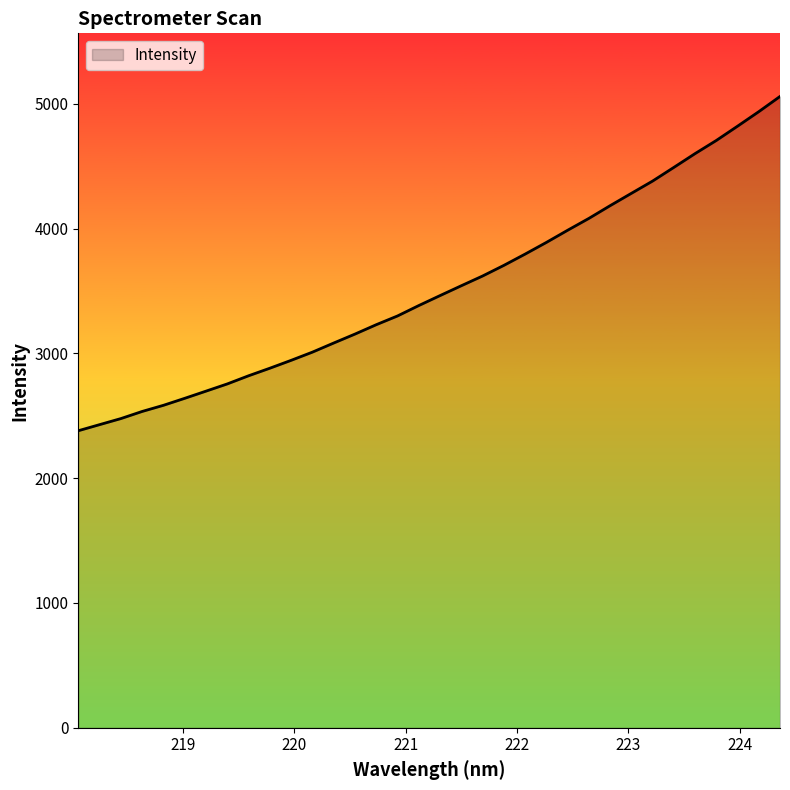

What is the difference between the maximum and minimum values?

2678.2